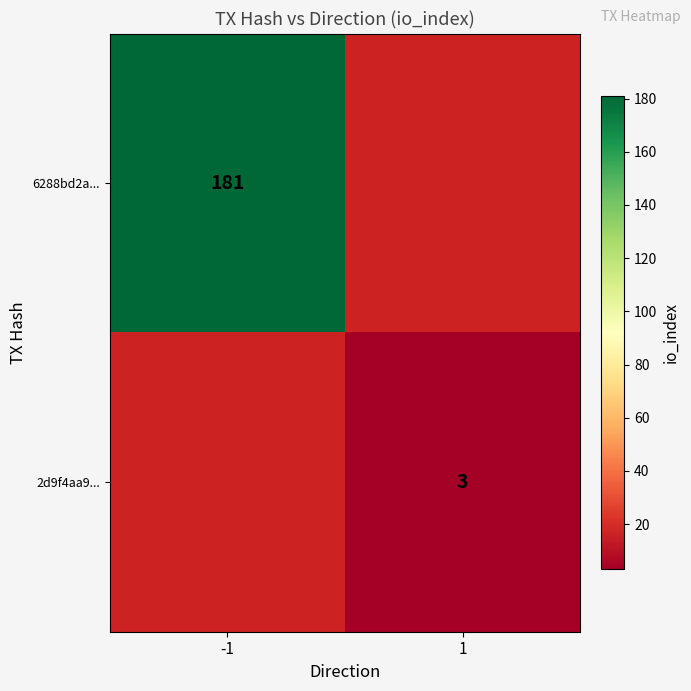

Is the value of 6288bd2a... at -1 greater than the value of 2d9f4aa9... at 1?

Yes